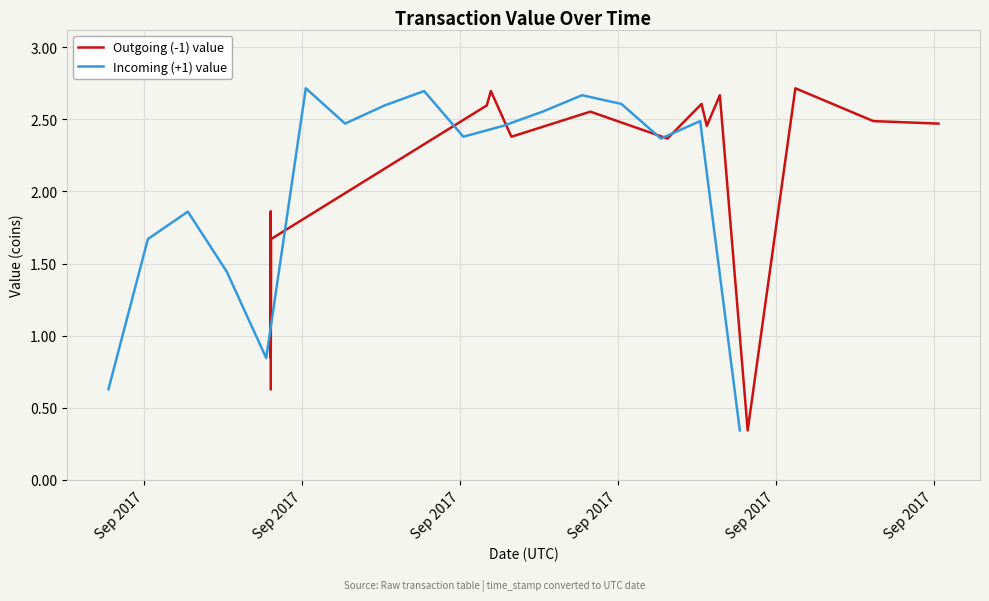

How many distinct data groups are displayed?

2